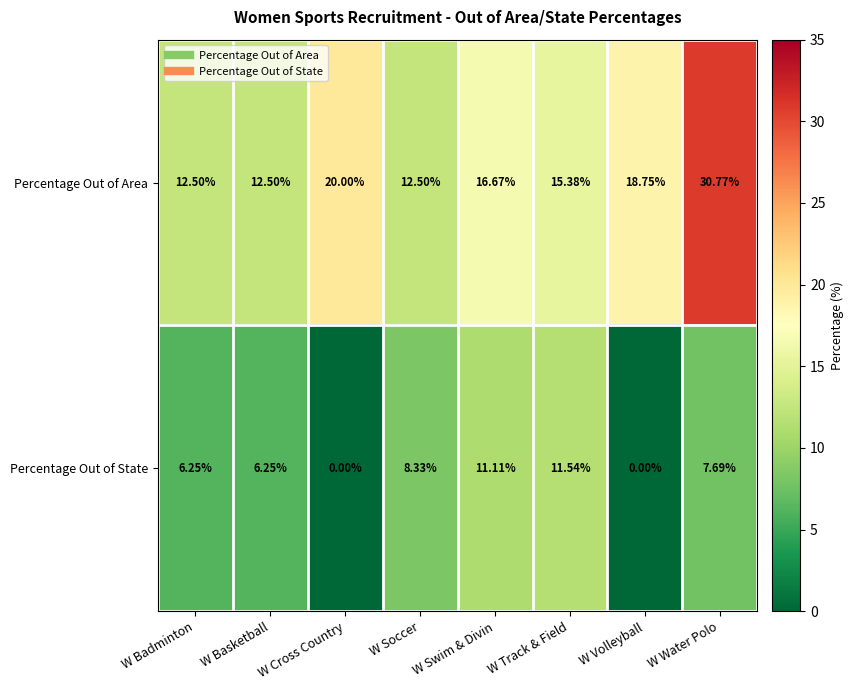

Which series has the widest spread of values?

Percentage Out of Area